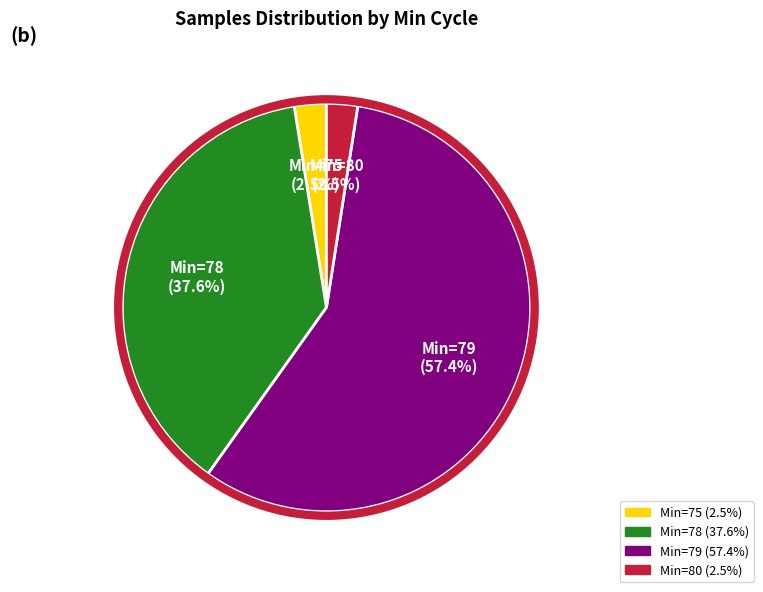

Is there any slice that represents more than half of the pie?

Yes